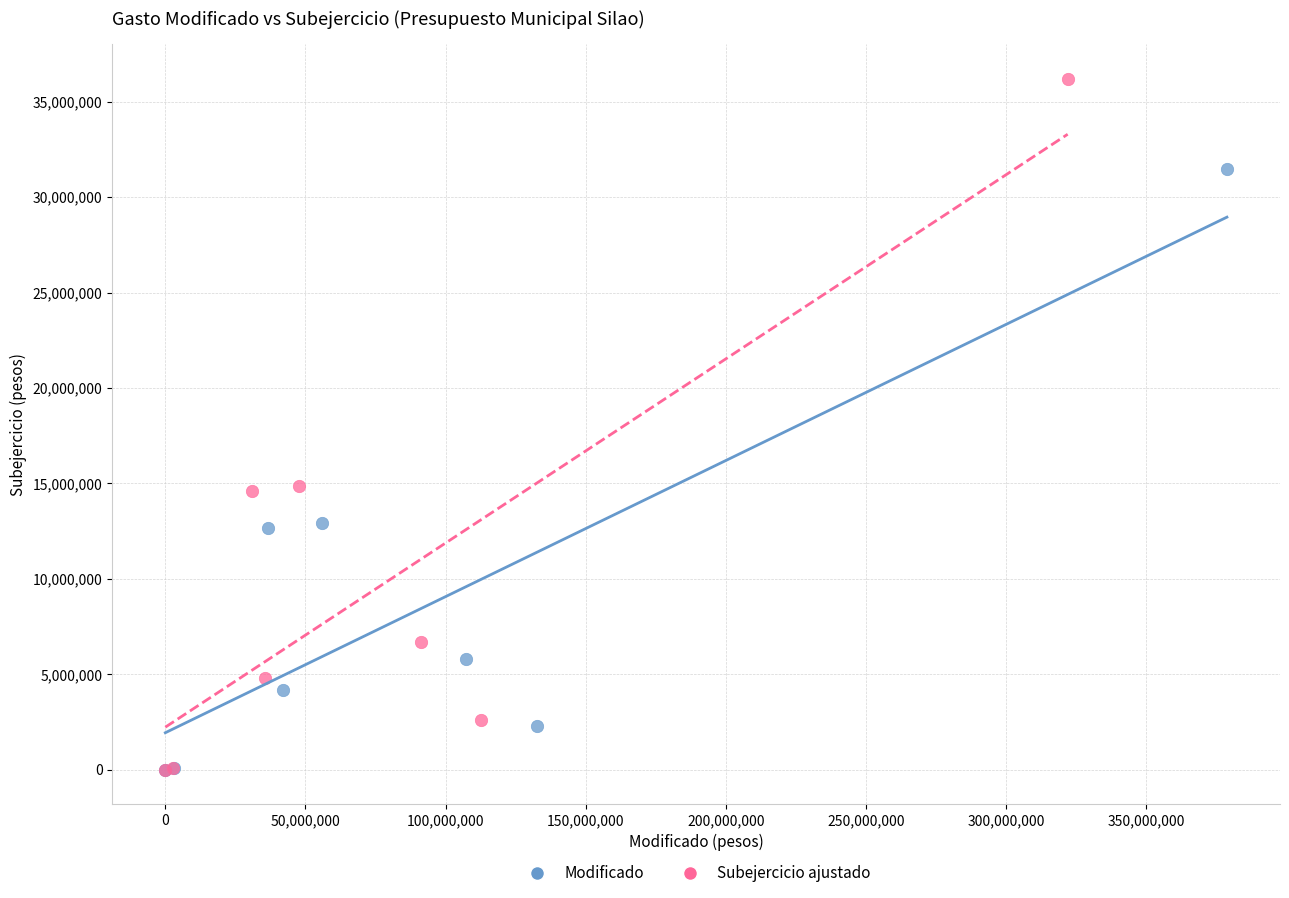

Which series contains the highest Y value?

Subejercicio ajustado